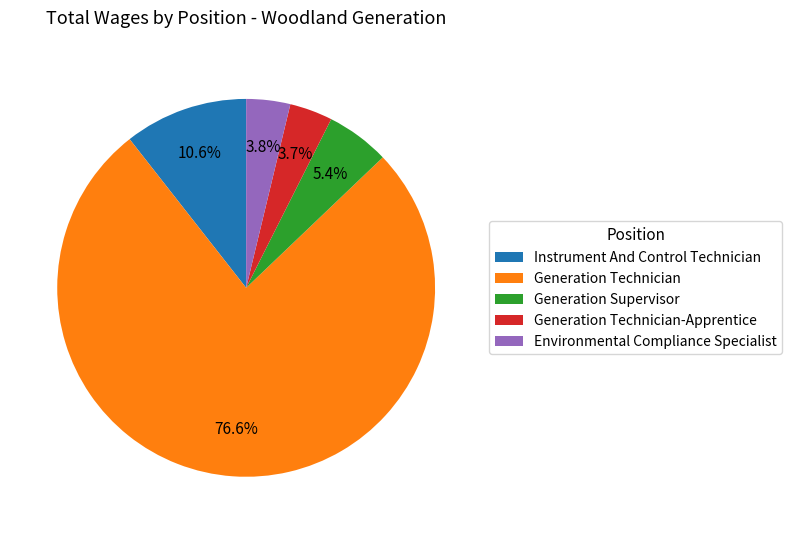

What is the largest slice in the pie chart?

Generation Technician